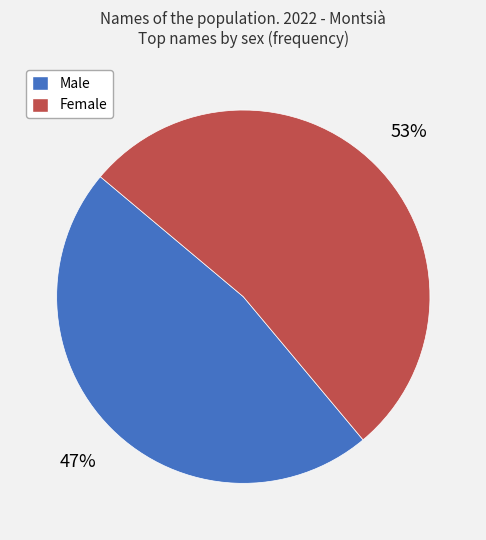

Count the number of slices in the pie.

2